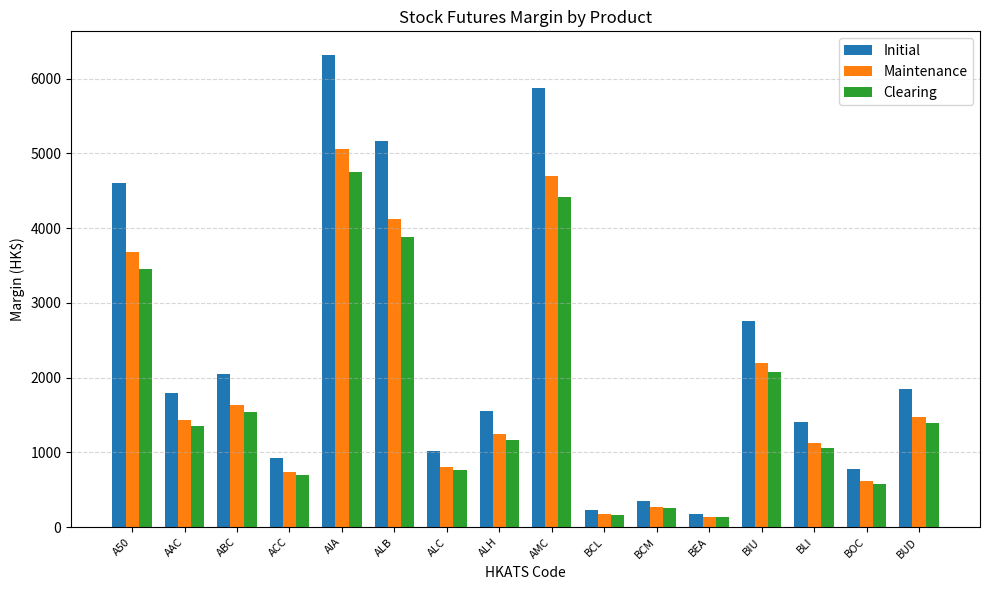

What is the highest value of the Initial series?

6317